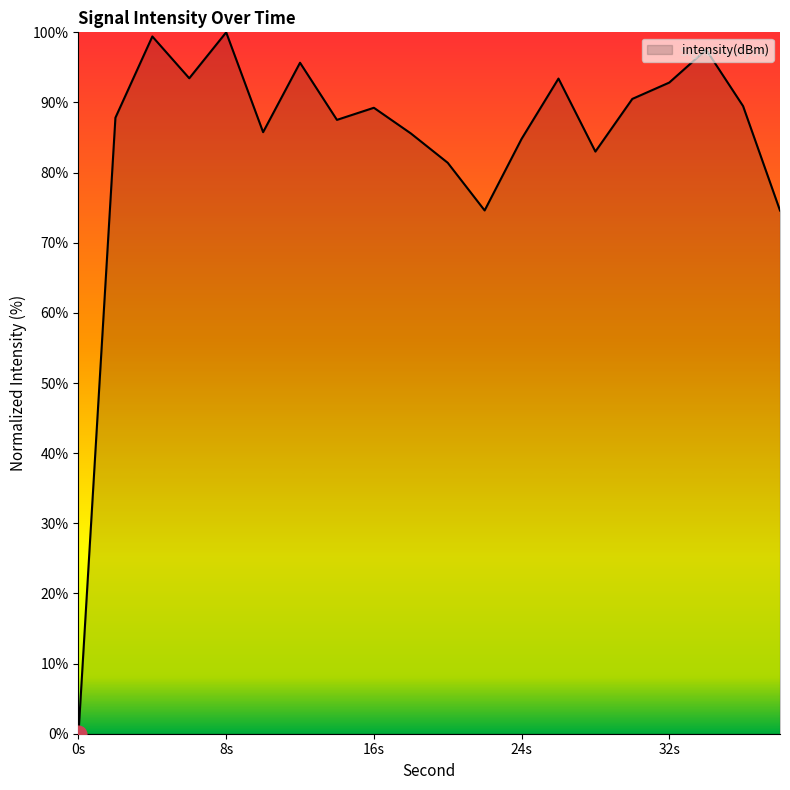

What is the greatest value displayed?

100.0